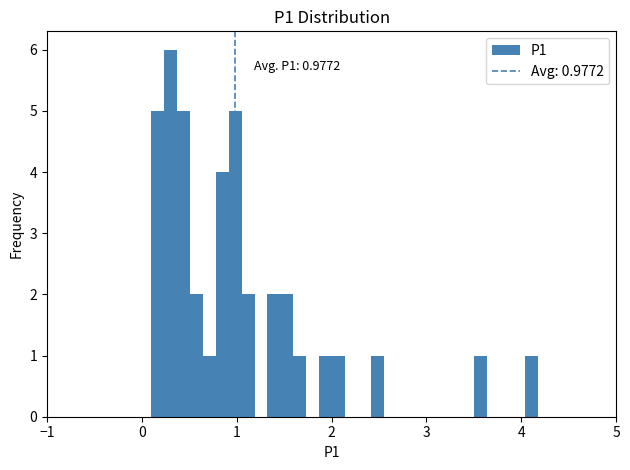

Read against the x-axis, roughly where is the centre of the tallest bar?

0.3